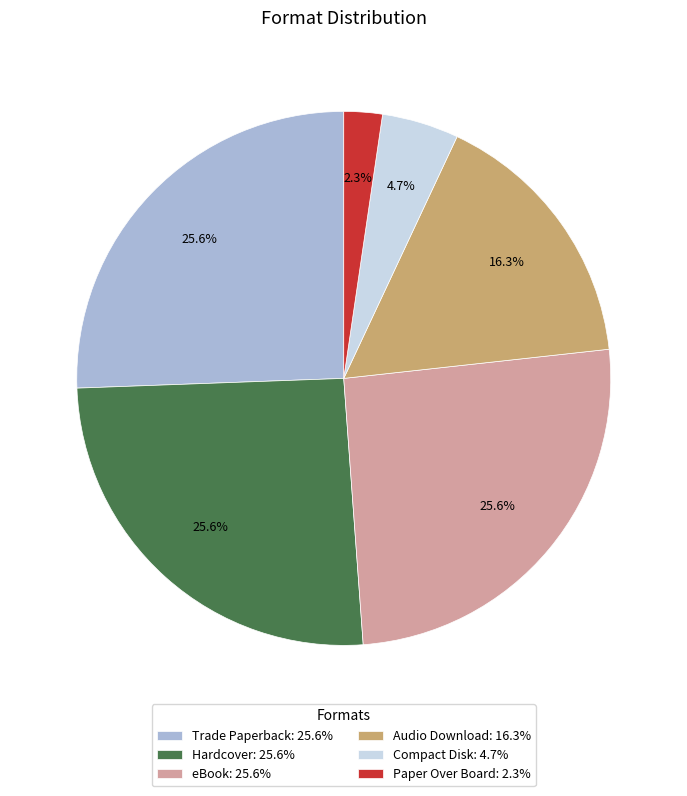

What is the smallest slice in the pie chart?

Paper Over Board